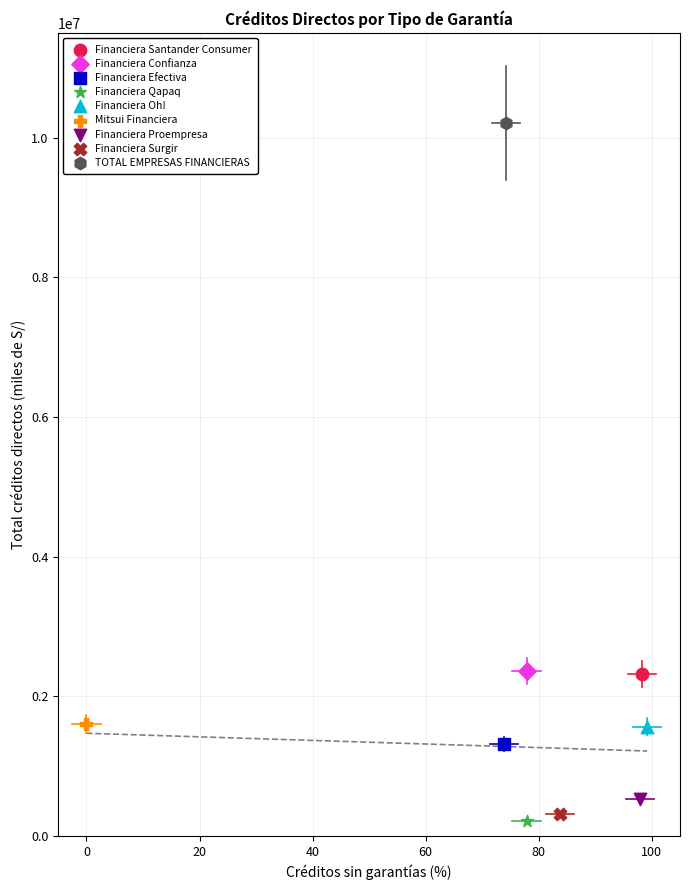

What are all the series names shown in the legend?

Financiera Santander Consumer, Financiera Confianza, Financiera Efectiva, Financiera Qapaq, Financiera Oh!, Mitsui Financiera, Financiera Proempresa, Financiera Surgir, TOTAL EMPRESAS FINANCIERAS